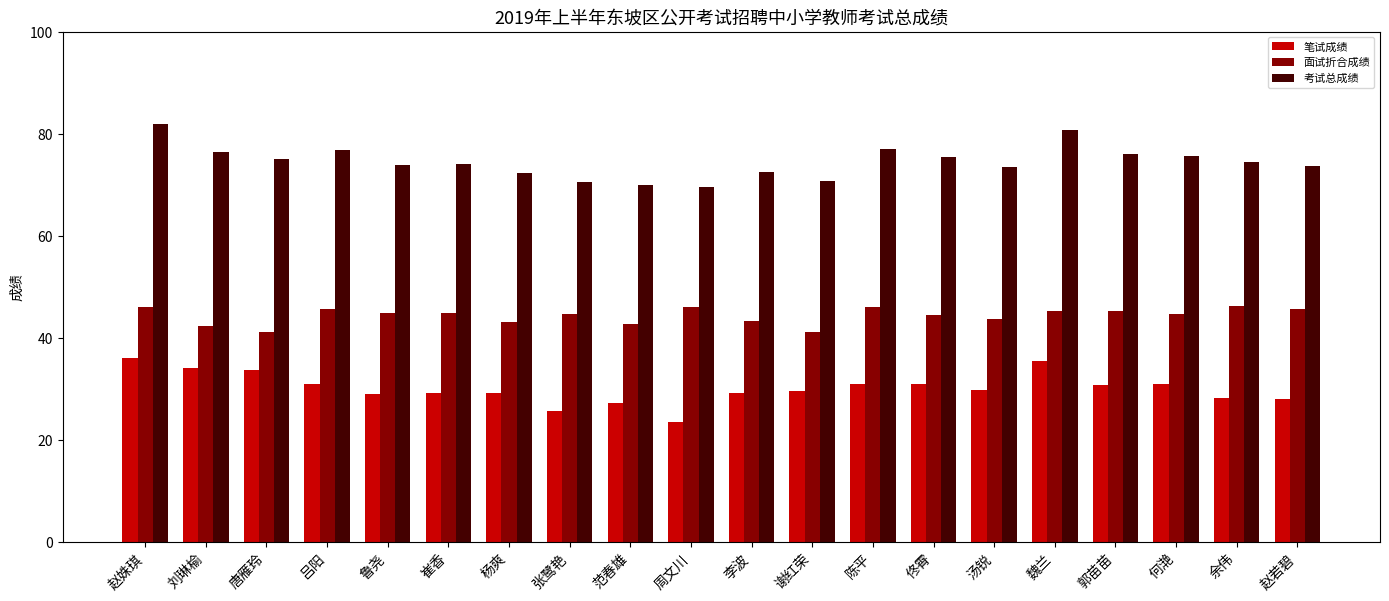

Read the 面试折合成绩 value at 刘琳榆.

42.3